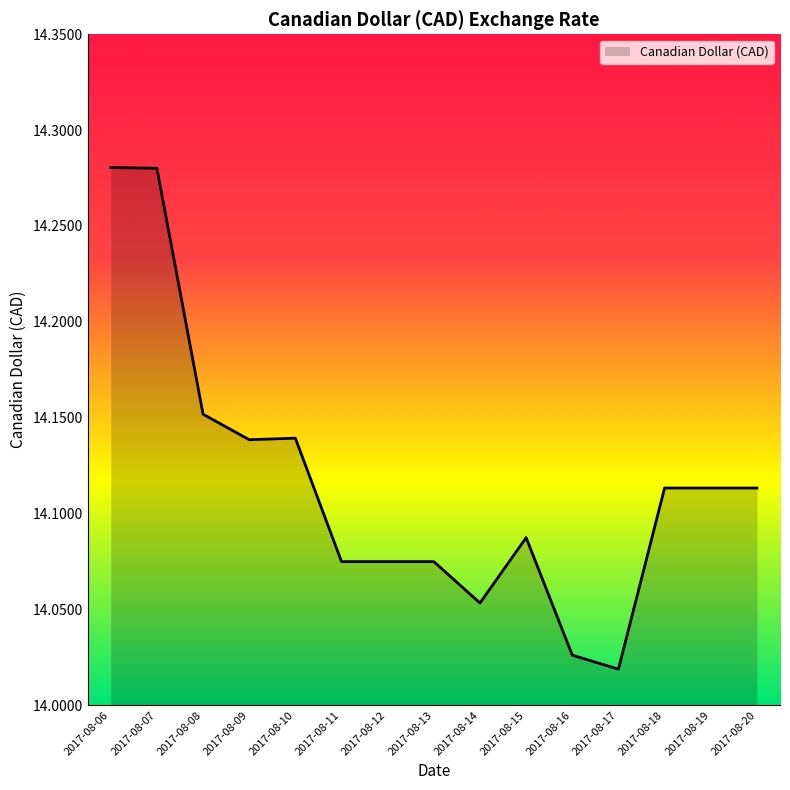

Which category has the lowest value across all series?

2017-08-17